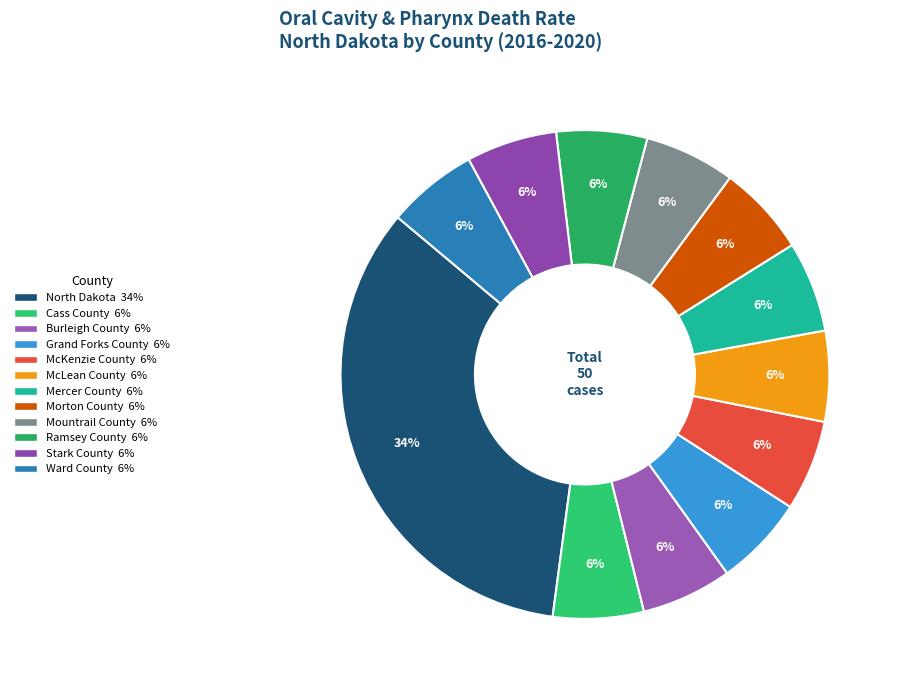

To the nearest percent, what portion does Grand Forks County represent?

6%